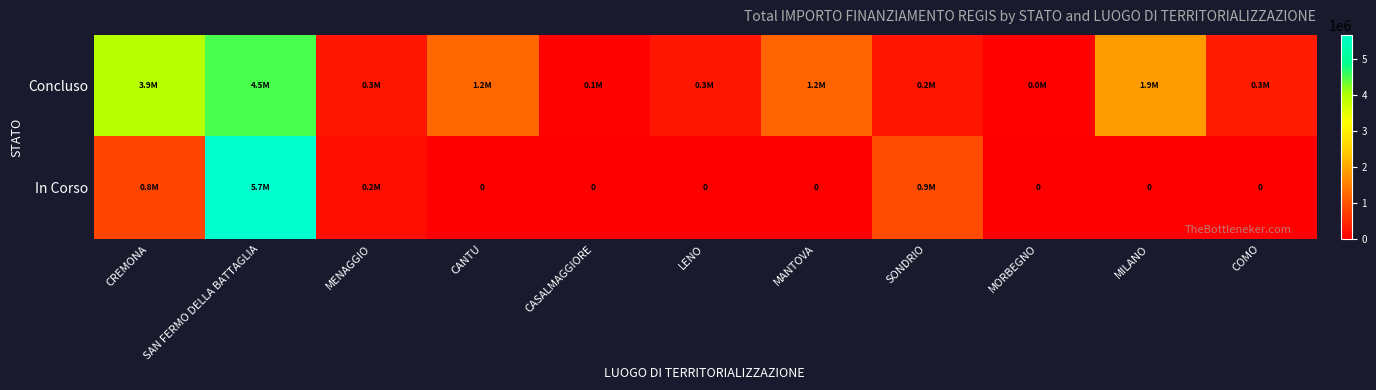

How many data points in In Corso are above 0?

4